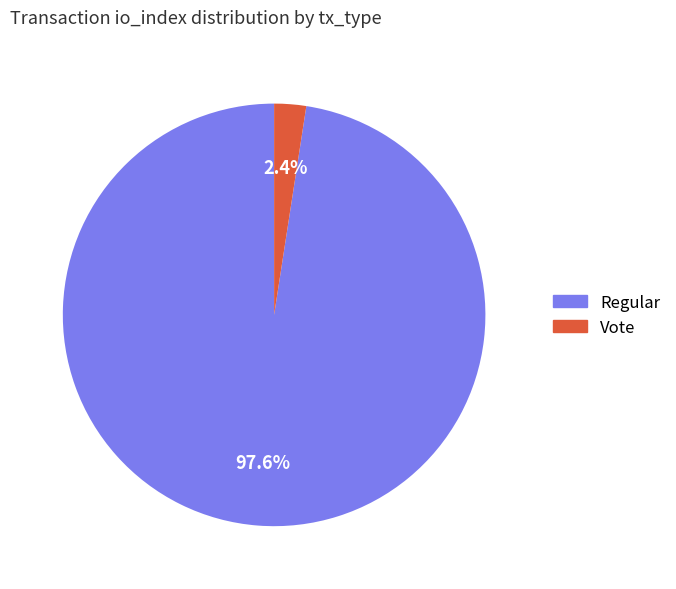

How many segments does this pie chart have?

2